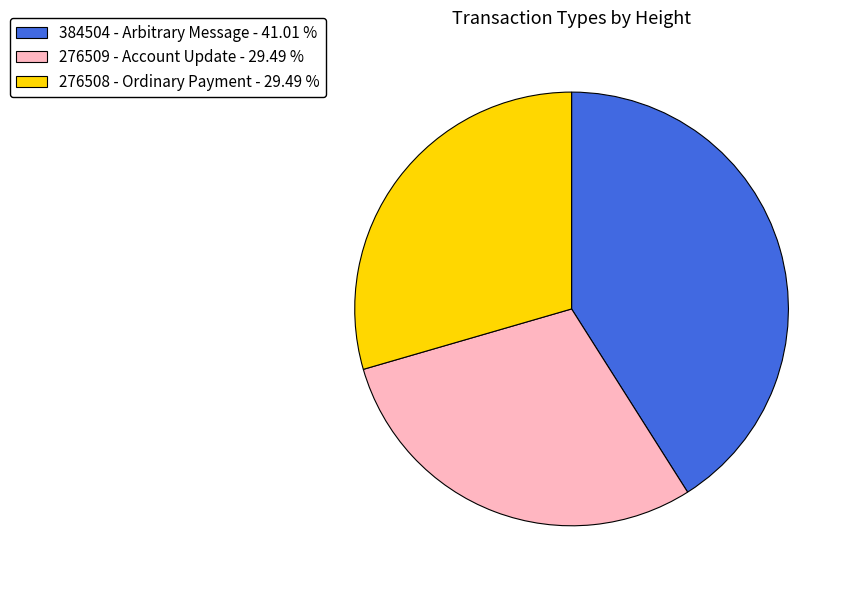

What is the ratio of the value at 276509 - Account Update - 29.49 % to the value at 276508 - Ordinary Payment - 29.49 %?

1.0